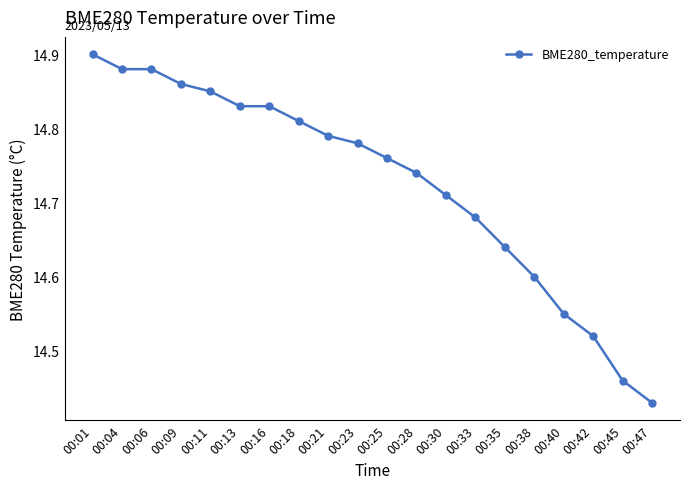

Approximately how many times larger is the value at 00:16 compared to 00:21?

1.0